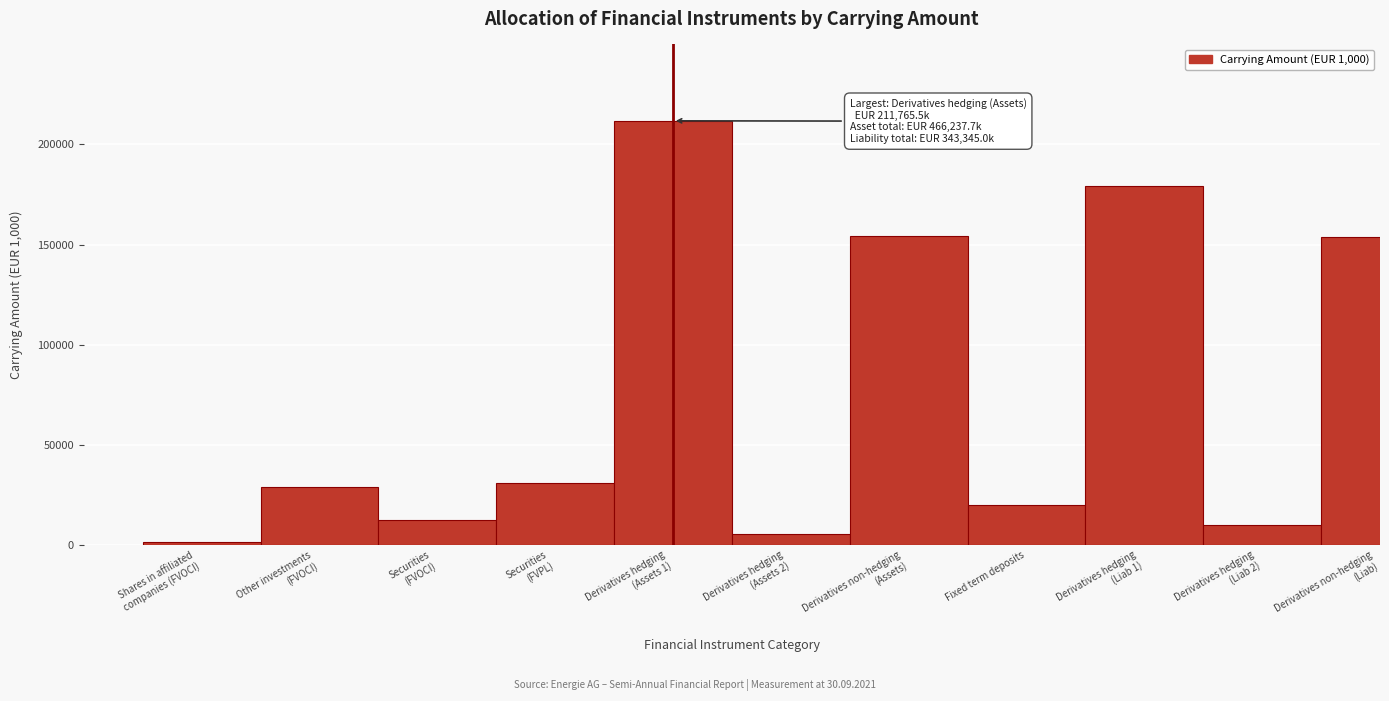

What is the difference between the maximum and minimum values?

210184.8